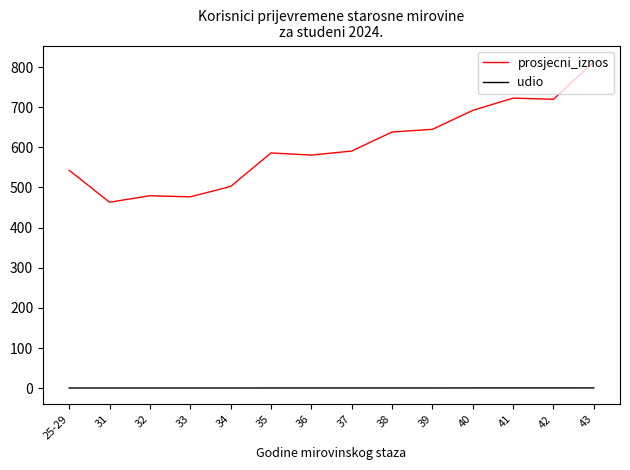

True or false: udio and prosjecni_iznos intersect in this chart.

False